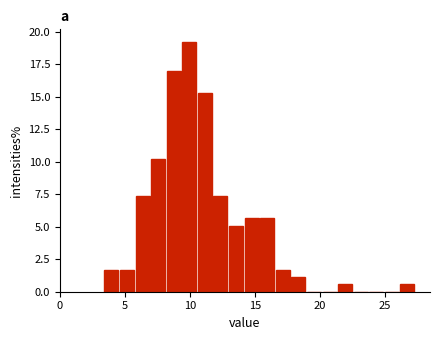

Around what value on the x-axis is the tallest bar? Give the approximate position of its centre, as read against the axis.

10.0